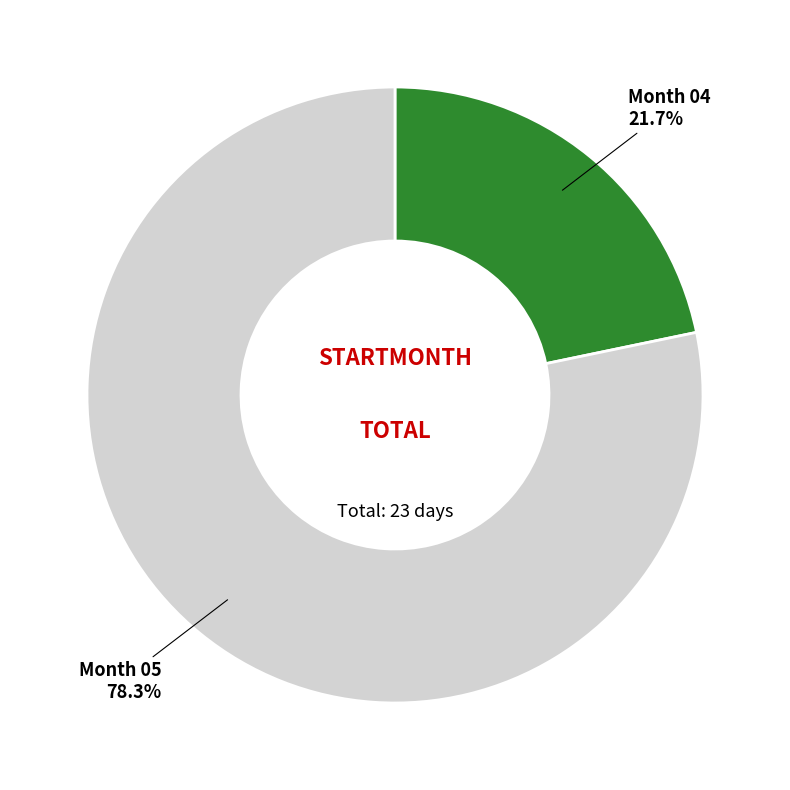

How many slices are in this pie chart?

2